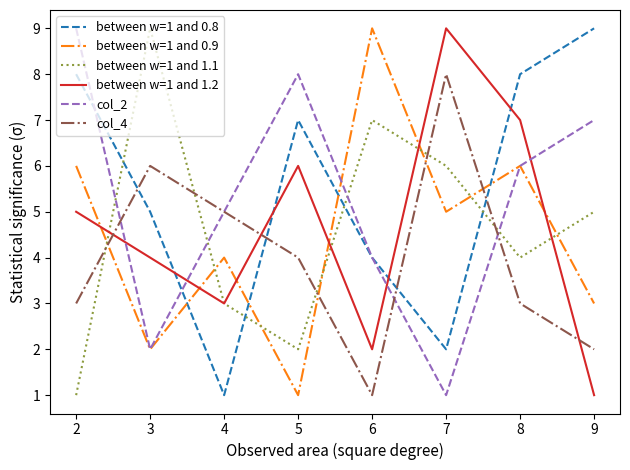

Which series changed the most between 3 and 6?

between w=1 and 0.9